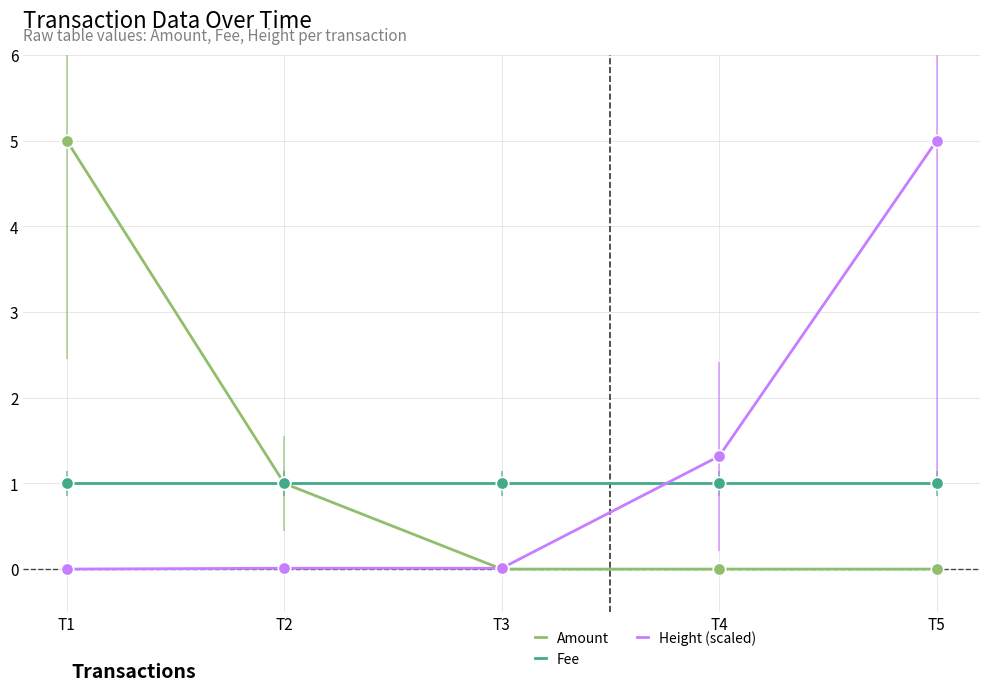

Is the value of Fee at T3 greater than the value of Height (scaled) at T1?

Yes